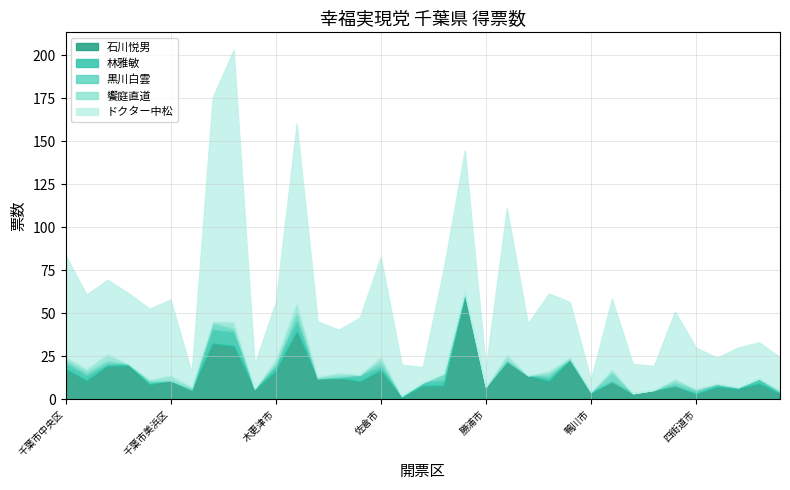

What is the difference between the 饗庭直道 values at 千葉市美浜区 and 流山市?

3.0